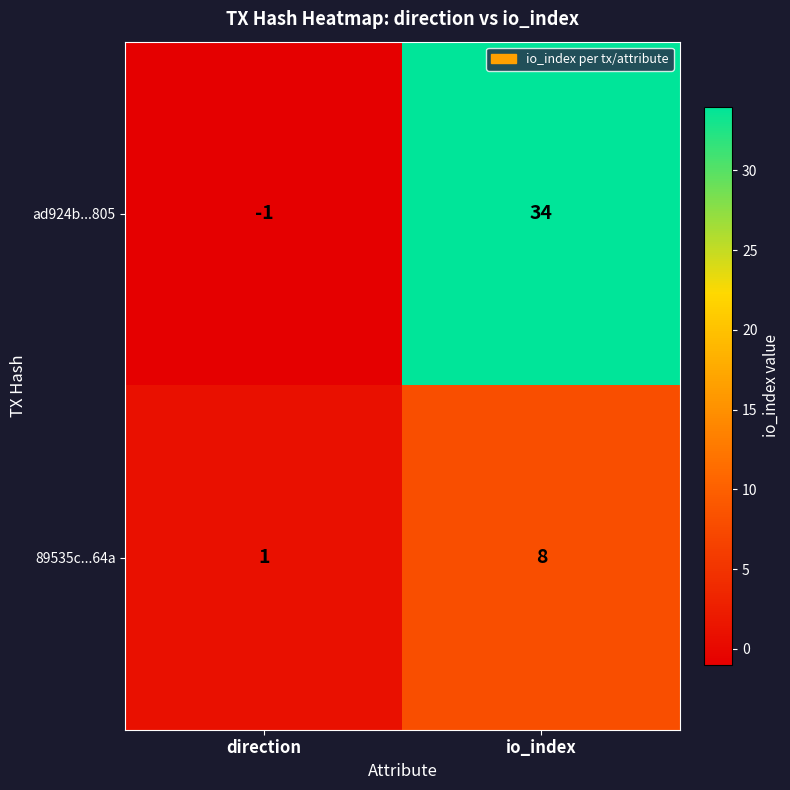

Where is 89535c...64a nearest to the value 4?

direction